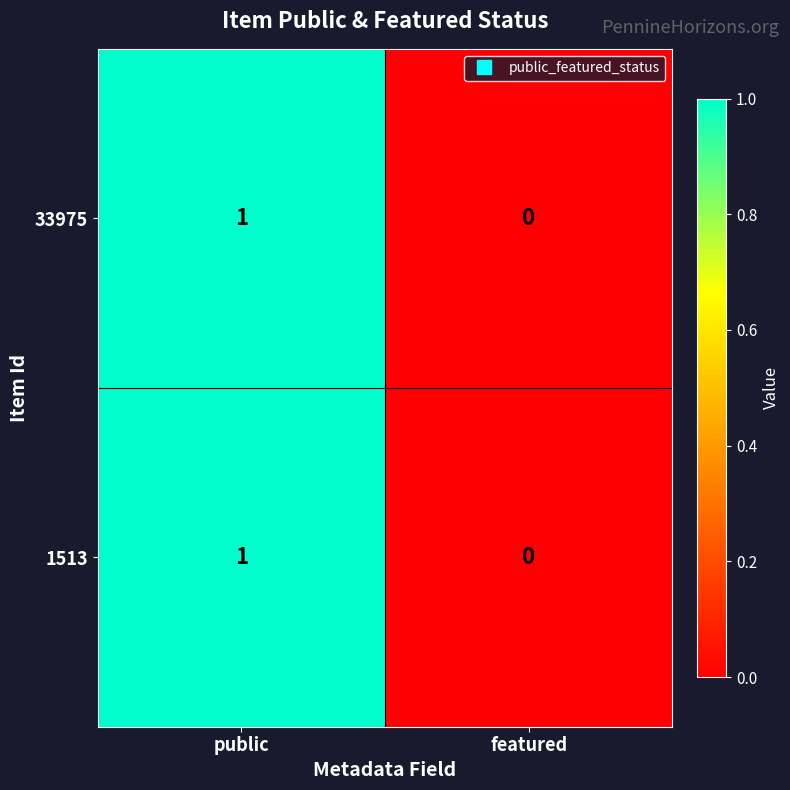

The value of 33975 at public is 1. True or false?

True